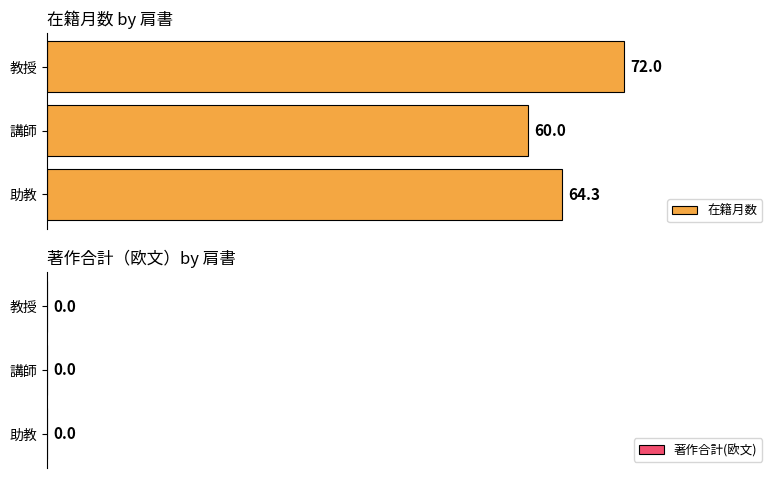

Count the number of categories in the chart.

3